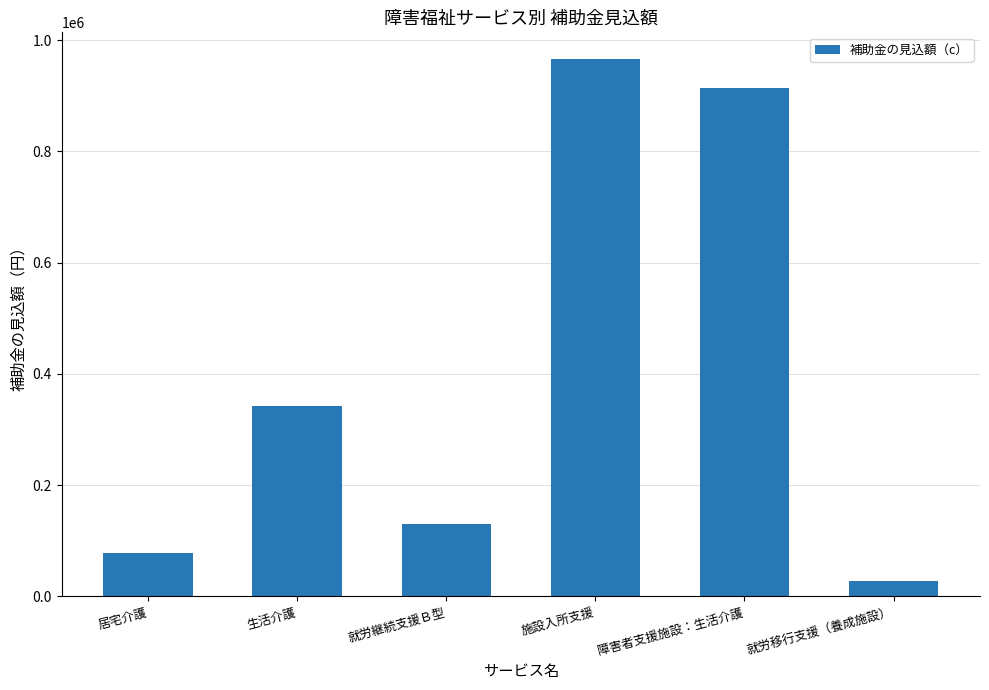

What is the sum of all values?

2457870